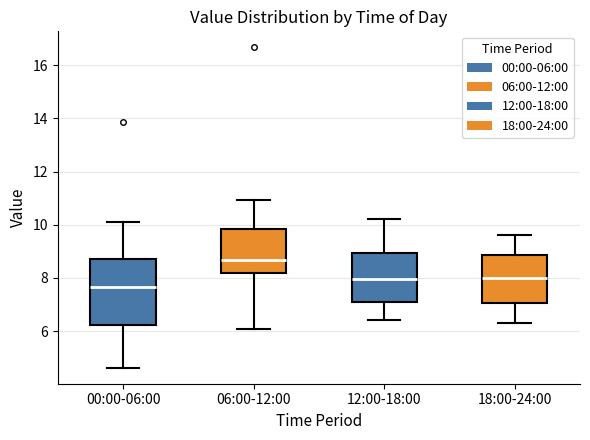

Where is the upper edge of the box for 06:00-12:00 on the y-axis? The values are not printed on the chart, so give them approximately, as read against the axis.

9.8